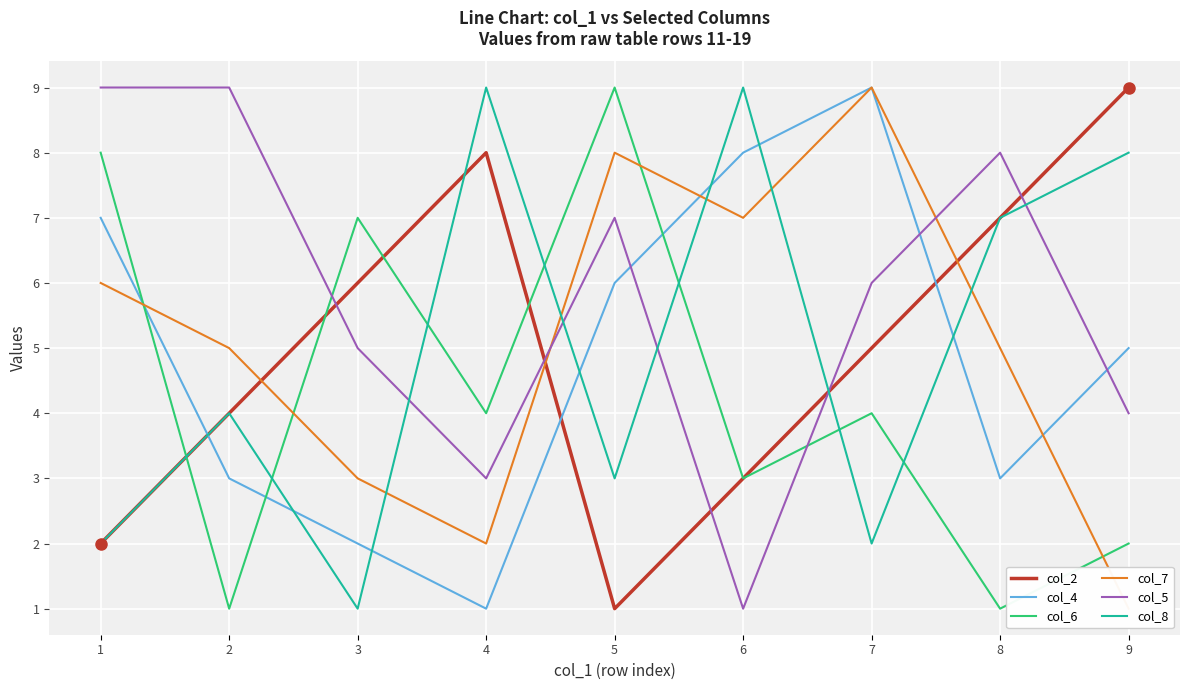

Which series changed the most between 5 and 8?

col_6